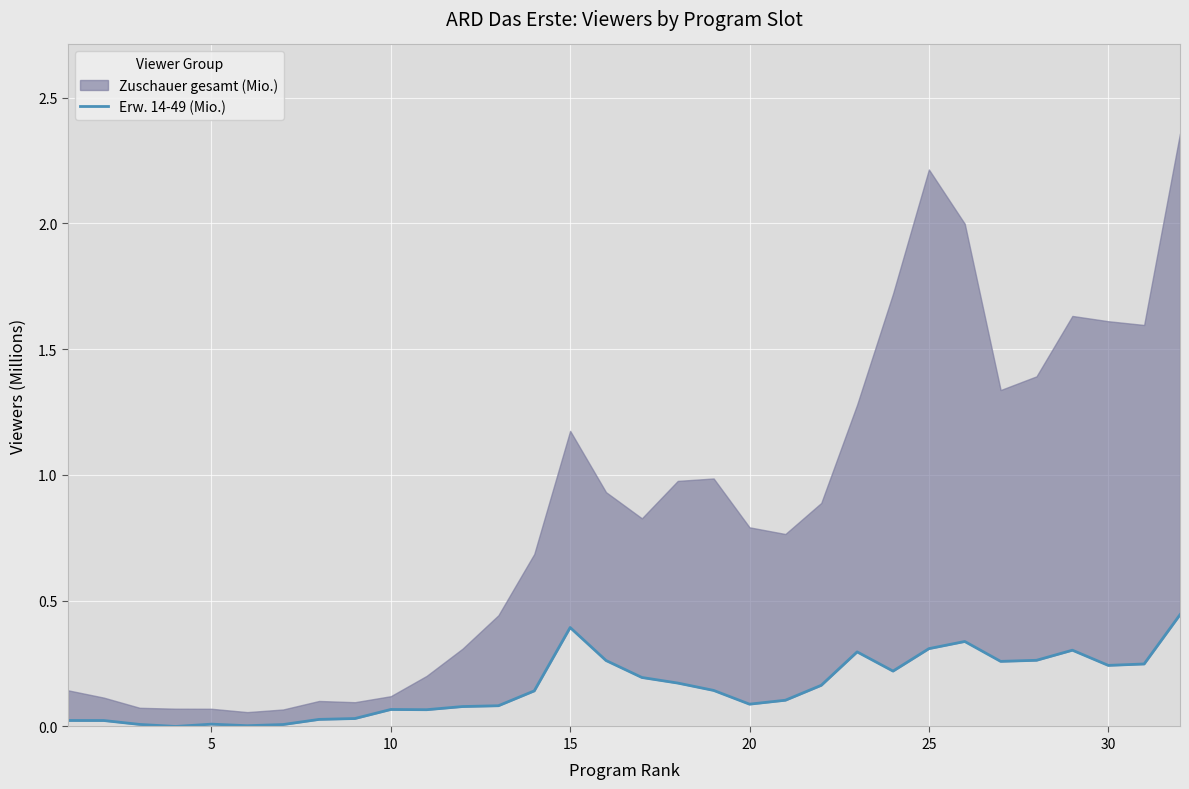

The chart shows a value of 0.5 at 28. True or false?

False